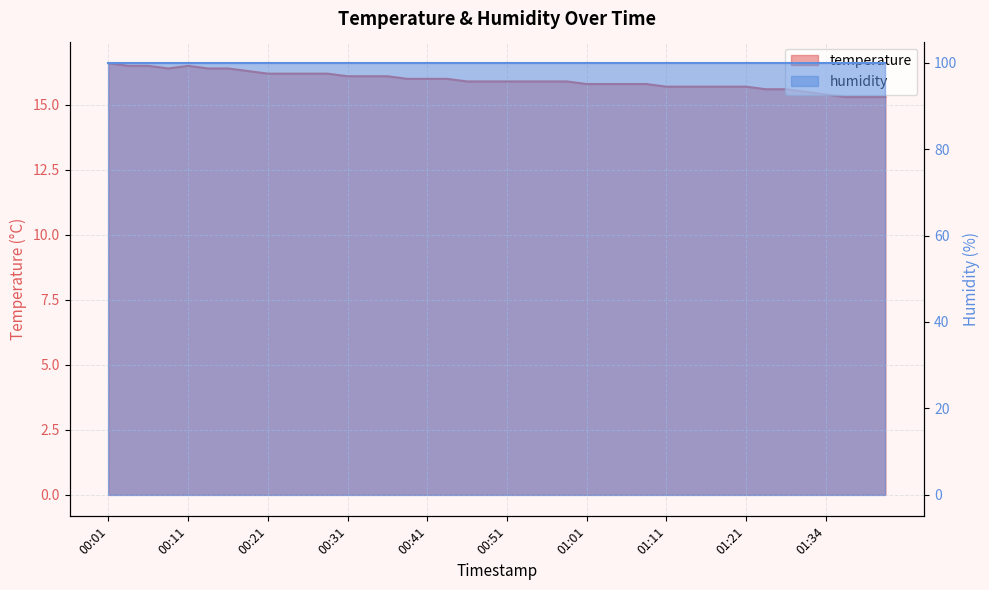

What is the difference between the values at 01:26 and 01:36?

0.3